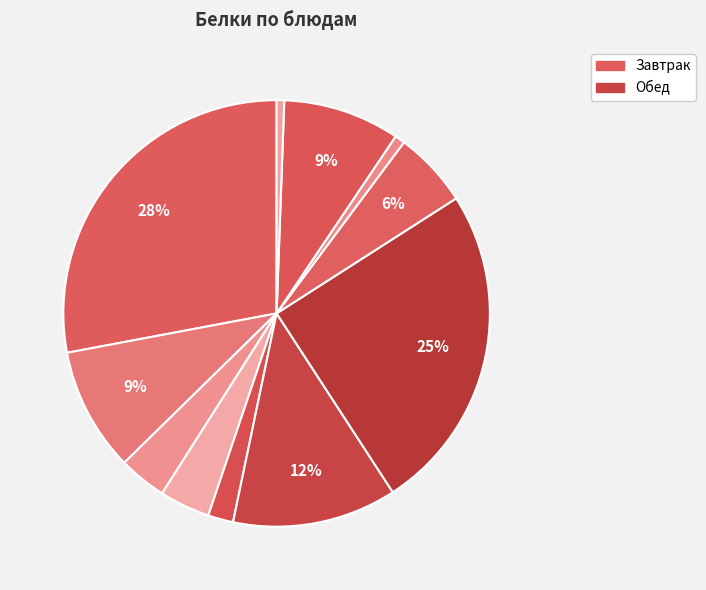

Count the number of slices in the pie.

11